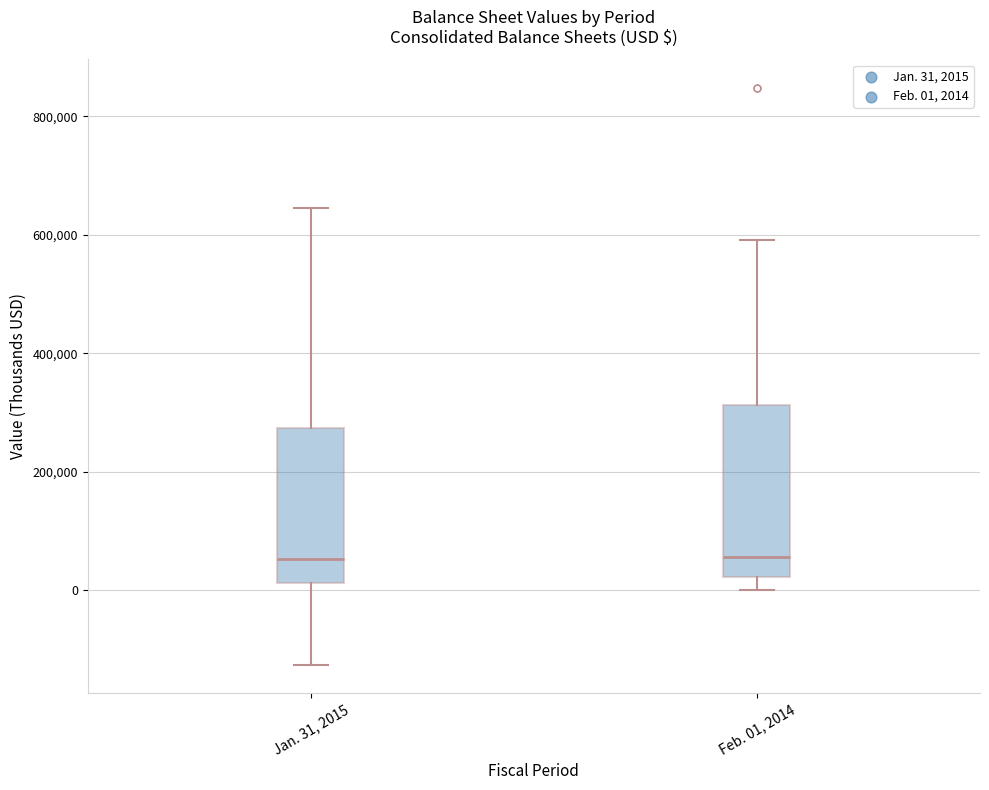

Reading left to right, transcribe this box plot: for each box, give where its median line is, the range the box spans, and where its two whiskers end, as read against the y-axis. The values are not printed on the chart, so give them approximately, as read against the axis.

Jan. 31, 2015: median 60000, box 20000 to 280000, whiskers -120000 to 640000
Feb. 01, 2014: median 60000, box 20000 to 320000, whiskers 0 to 600000